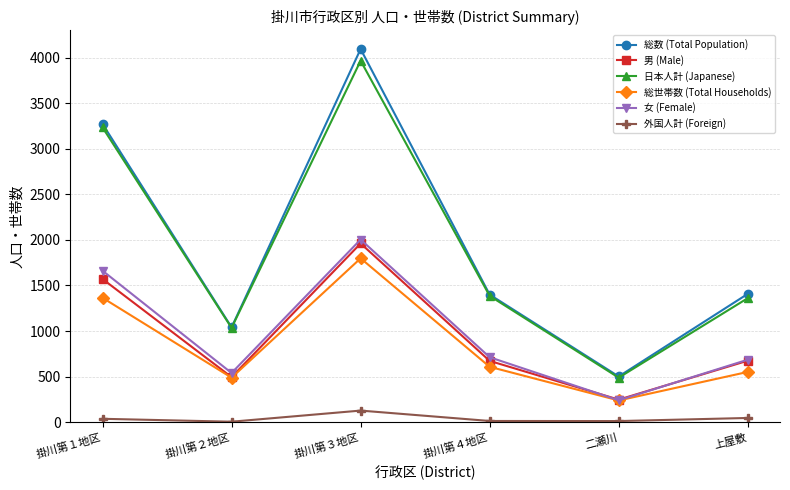

The value of 日本人計 (Japanese) at 掛川第３地区 is 3965. True or false?

True